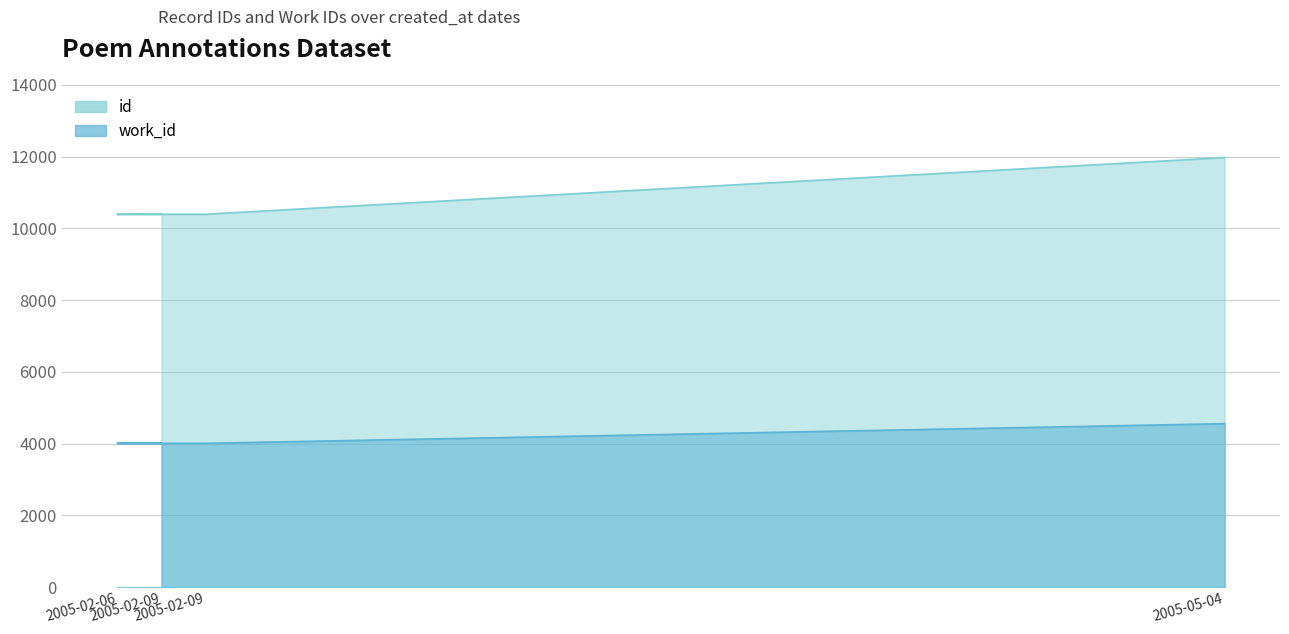

At which category is the sum across all series the highest?

2005-05-04